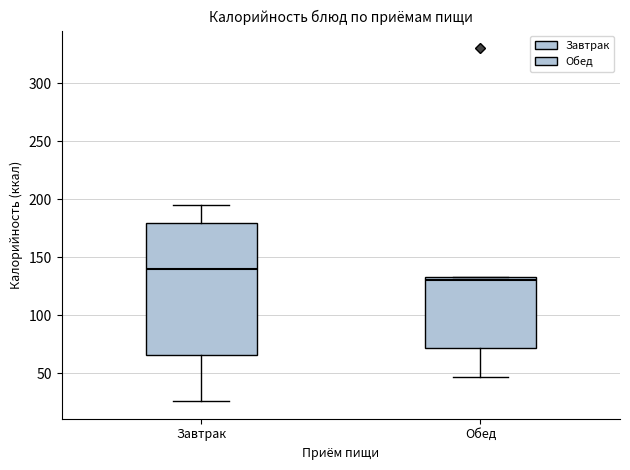

Where does the median line of the box for Завтрак sit on the y-axis? The values are not printed on the chart, so give them approximately, as read against the axis.

140